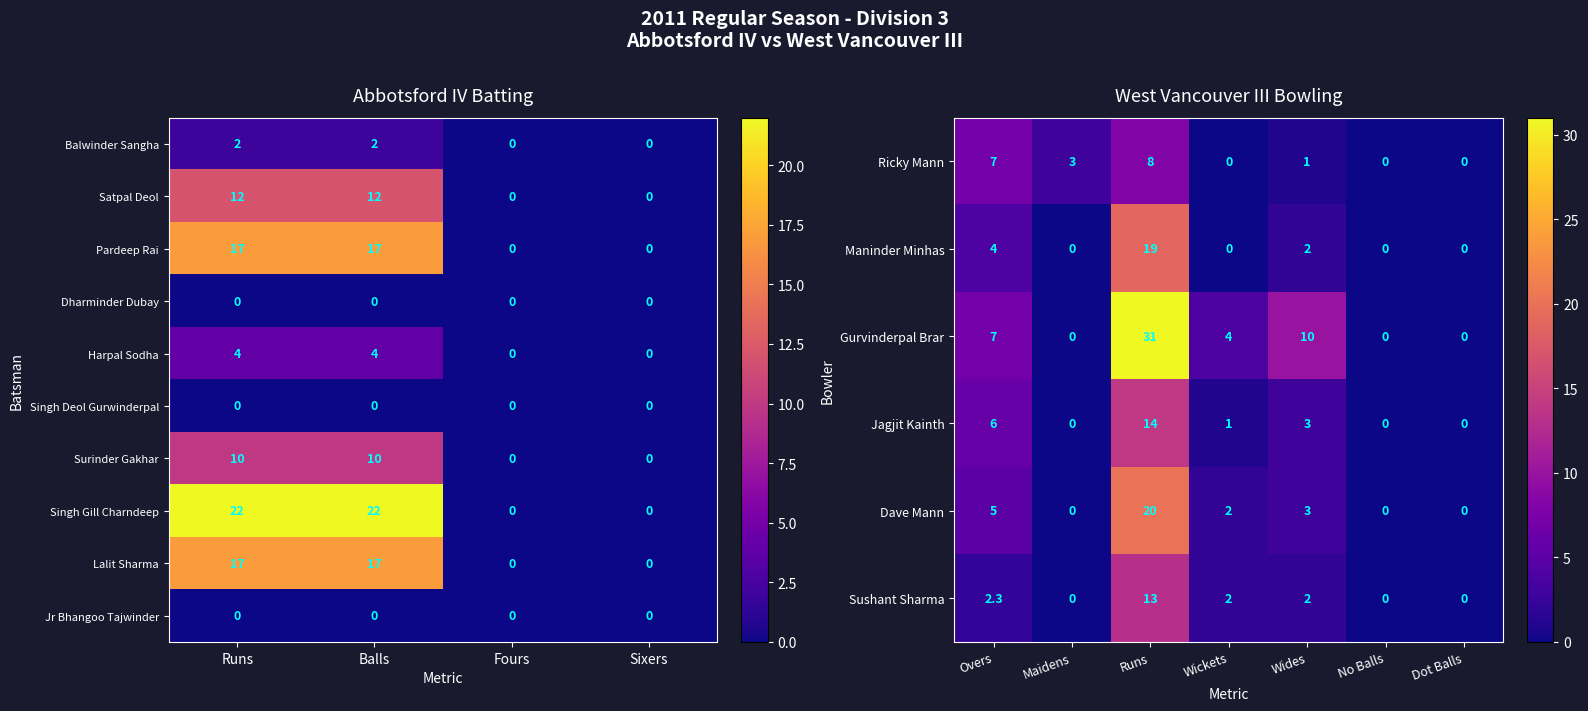

How many Lalit Sharma values are between 0 and 17?

4